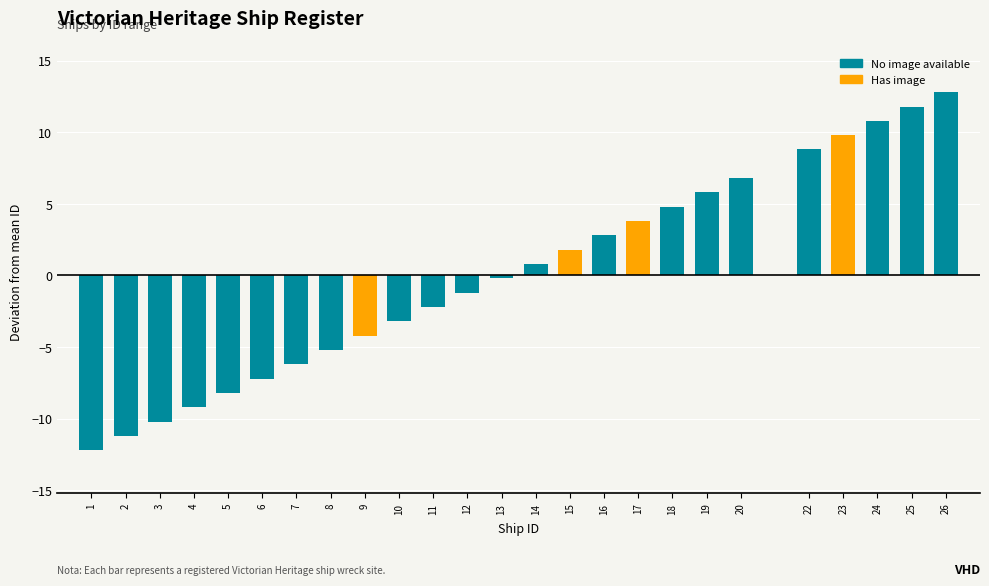

Reading left to right, transcribe all the data shown in this chart.

-12.2	-11.2	-10.2	-9.2	-8.2	-7.2	-6.2	-5.2	-4.2	-3.2	-2.2	-1.2	-0.2	0.8	1.8	2.8	3.8	4.8	5.8	6.8	8.8	9.8	10.8	11.8	12.8